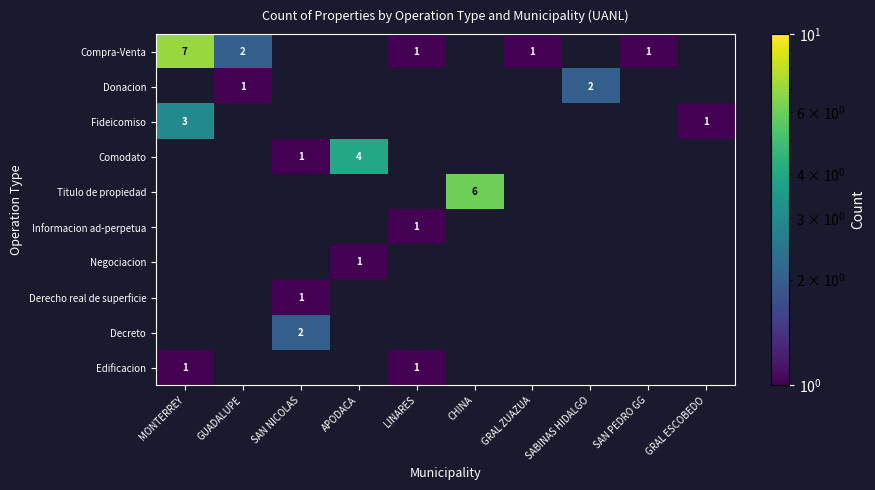

The value of Negociacion at APODACA is 1. True or false?

True